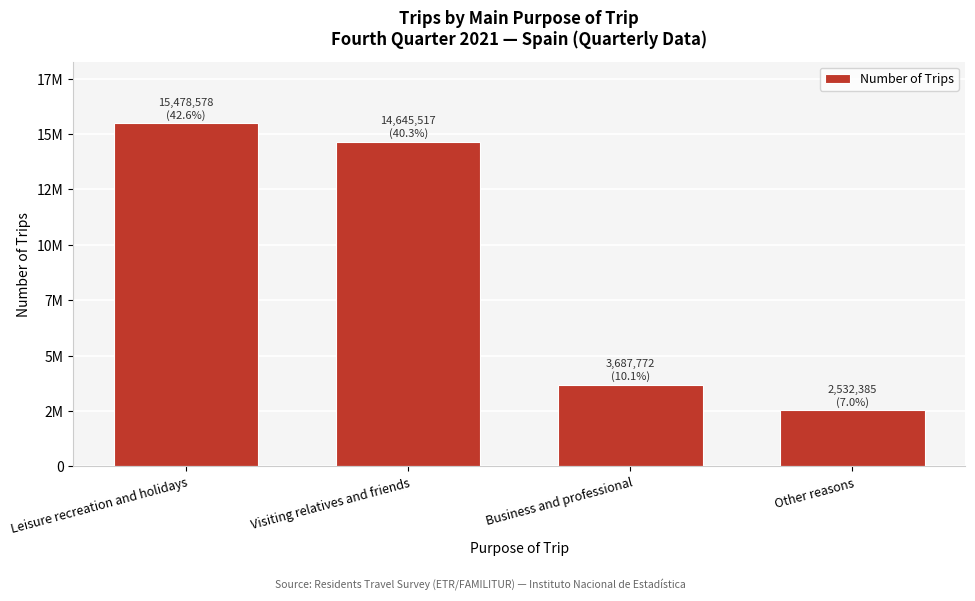

Are the bars horizontal?

No